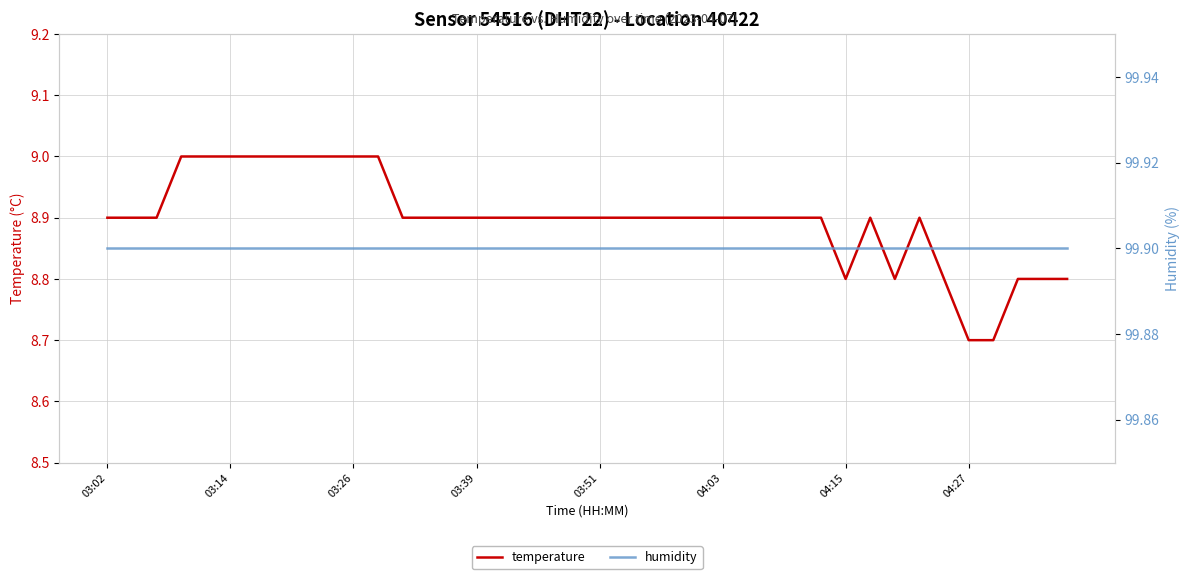

Between 13 and 32, which series saw the biggest shift?

temperature